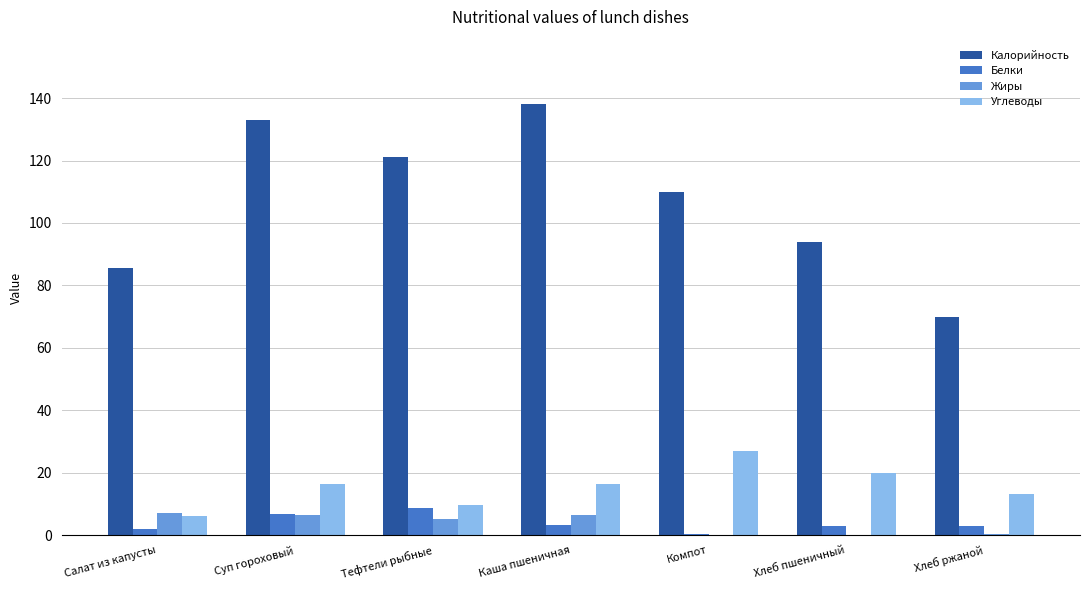

How many data points does each series have?

7